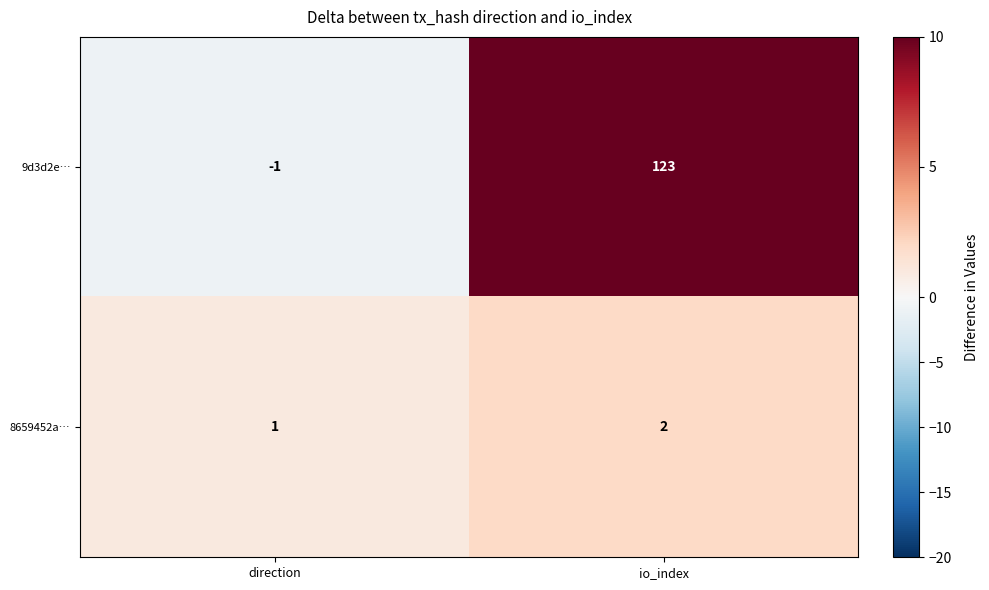

Reading right to left, list all the values displayed in this chart.

9d3d2e…: 123	-1
8659452a…: 2	1